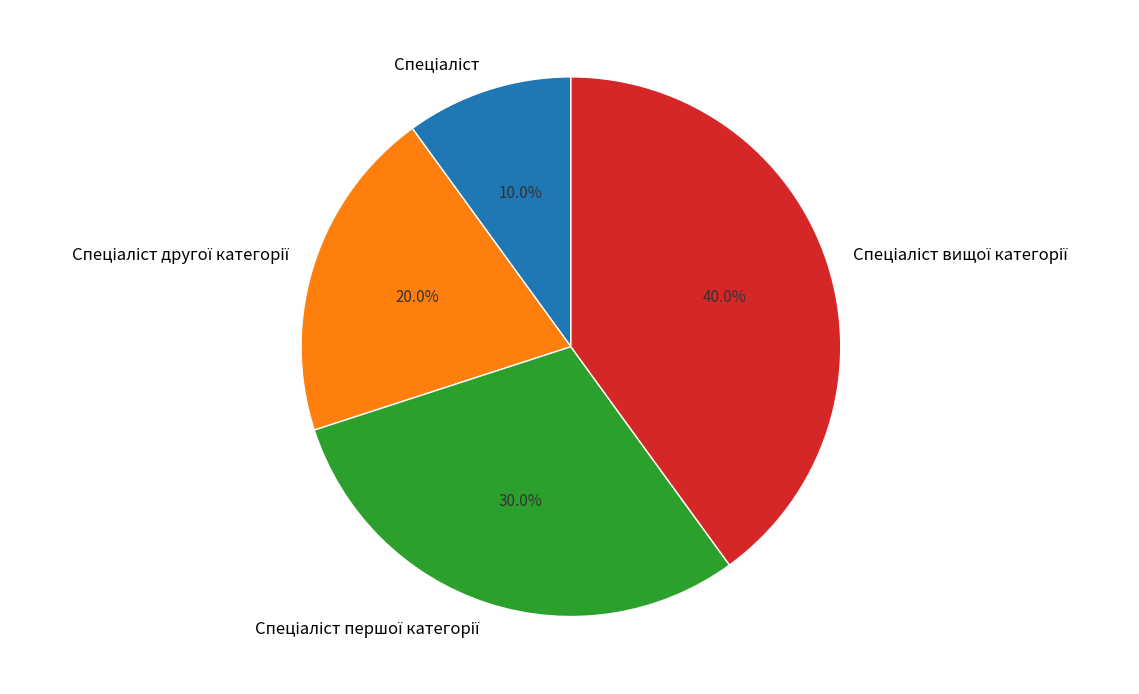

Is there any slice that represents more than half of the pie?

No